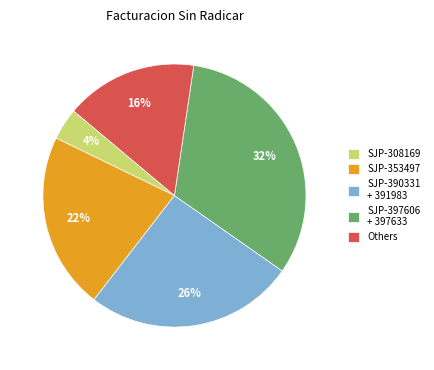

Combined, do Others and SJP-308169 account for over 50%?

No